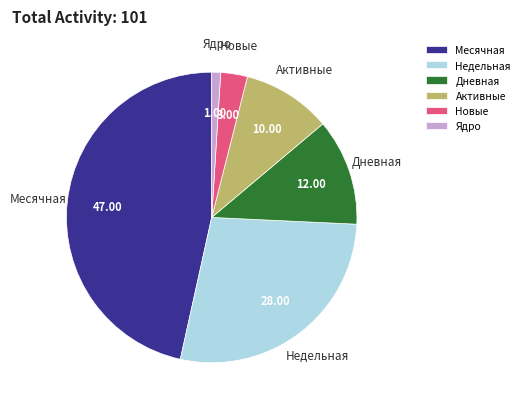

Is Месячная the majority of the pie?

No